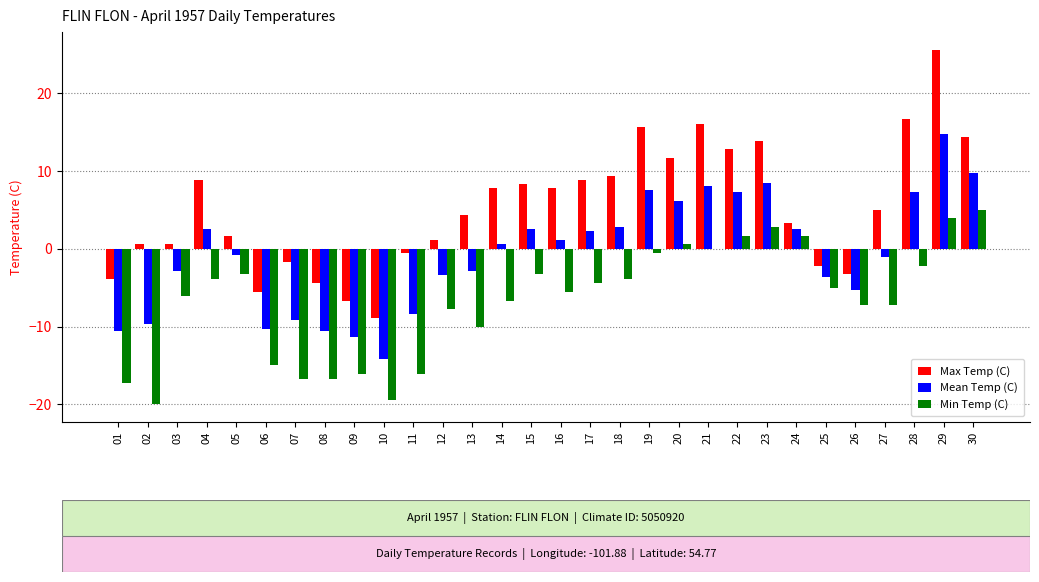

At which category is the sum across all series the highest?

29